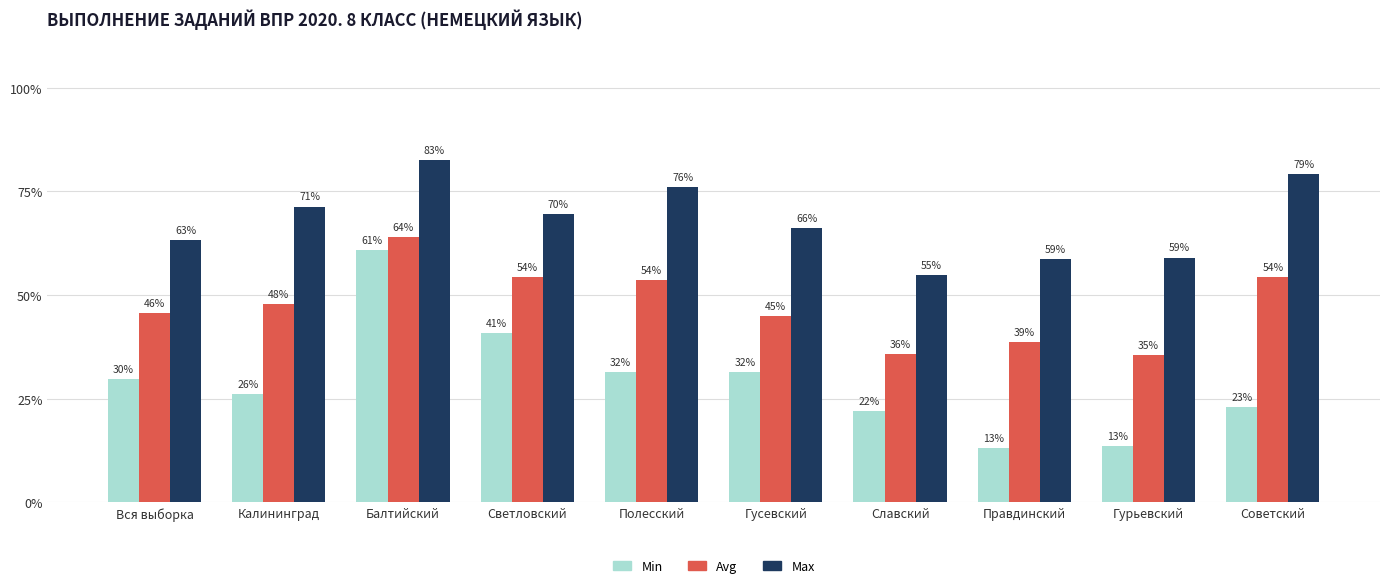

True or false: Max has a value of 11.8 at Славский.

False